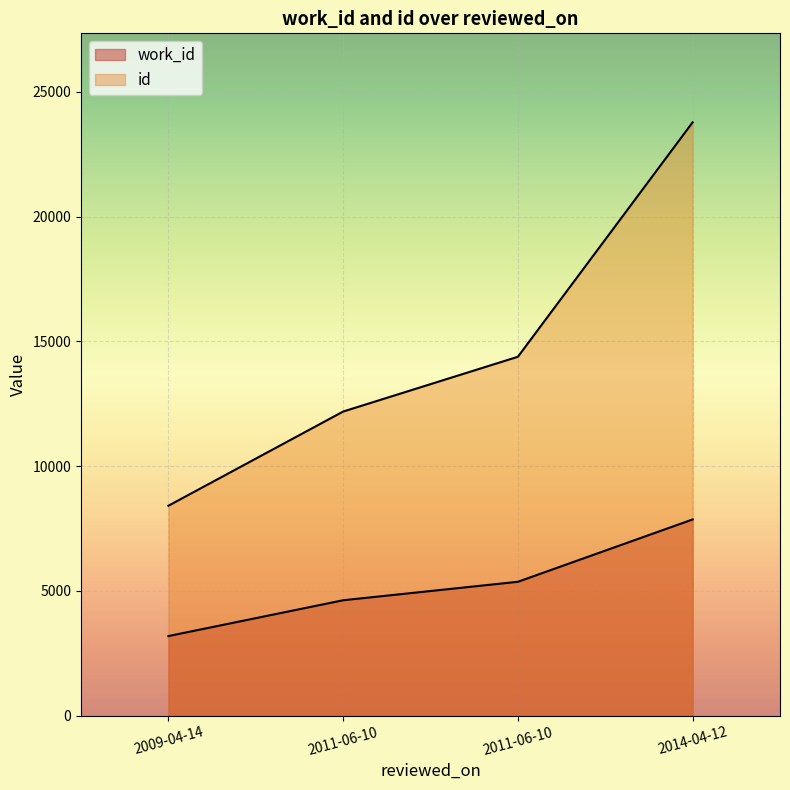

Reading left to right, extract all data points from this chart.

work_id: 2009-04-14=3191	2011-06-10=4626	2011-06-10=5366	2014-04-12=7864
id: 2009-04-14=8414	2011-06-10=12188	2011-06-10=14383	2014-04-12=23778